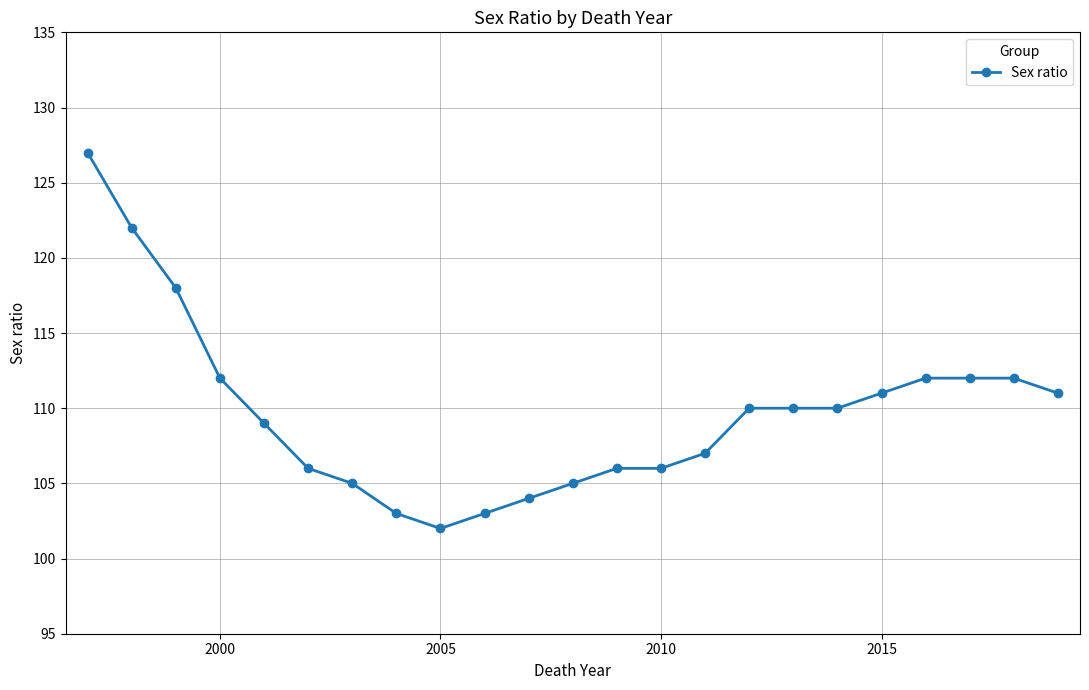

Reading right to left, extract all data points from this chart.

111	112	112	112	111	110	110	110	107	106	106	105	104	103	102	103	105	106	109	112	118	122	127